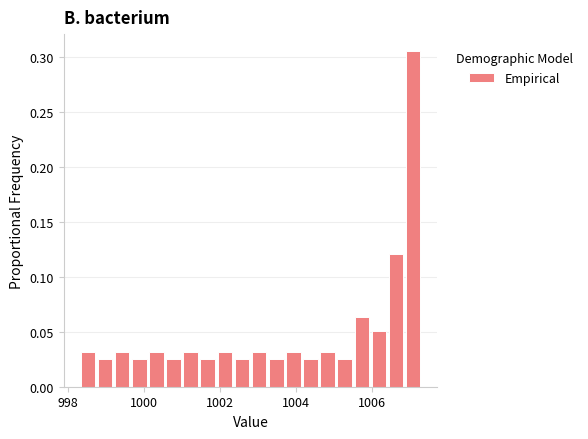

Around what value on the x-axis is the tallest bar? Give the approximate position of its centre, as read against the axis.

1007.0